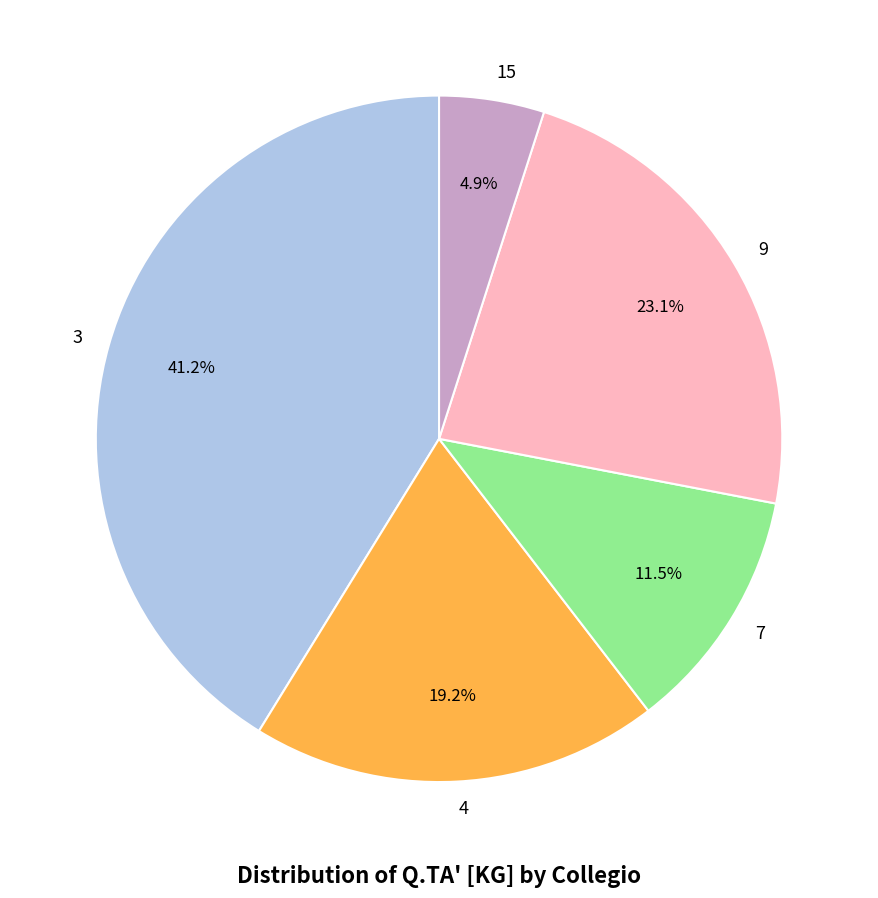

Is the sum of 3 and 9 greater than half?

Yes